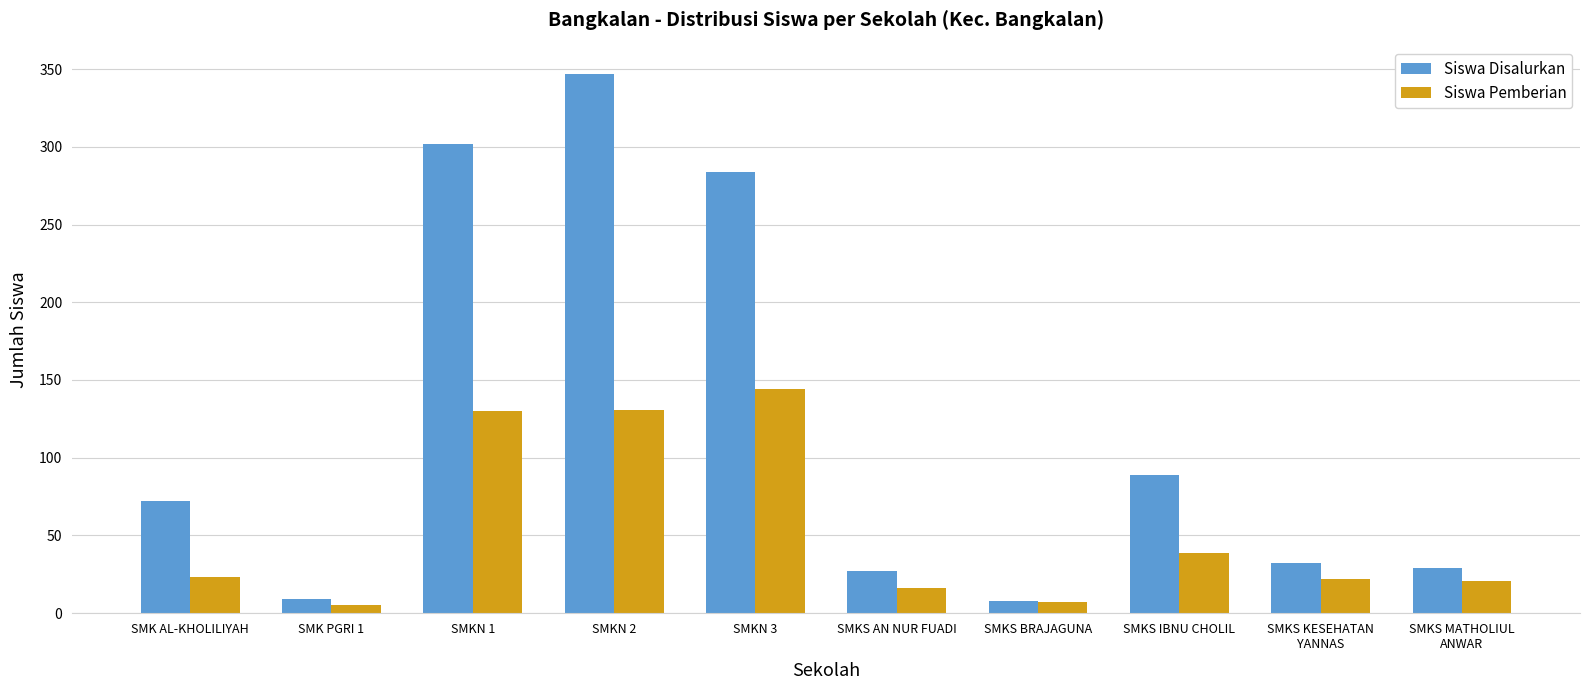

The value of Siswa Disalurkan at SMKS AN NUR FUADI is 27. True or false?

True